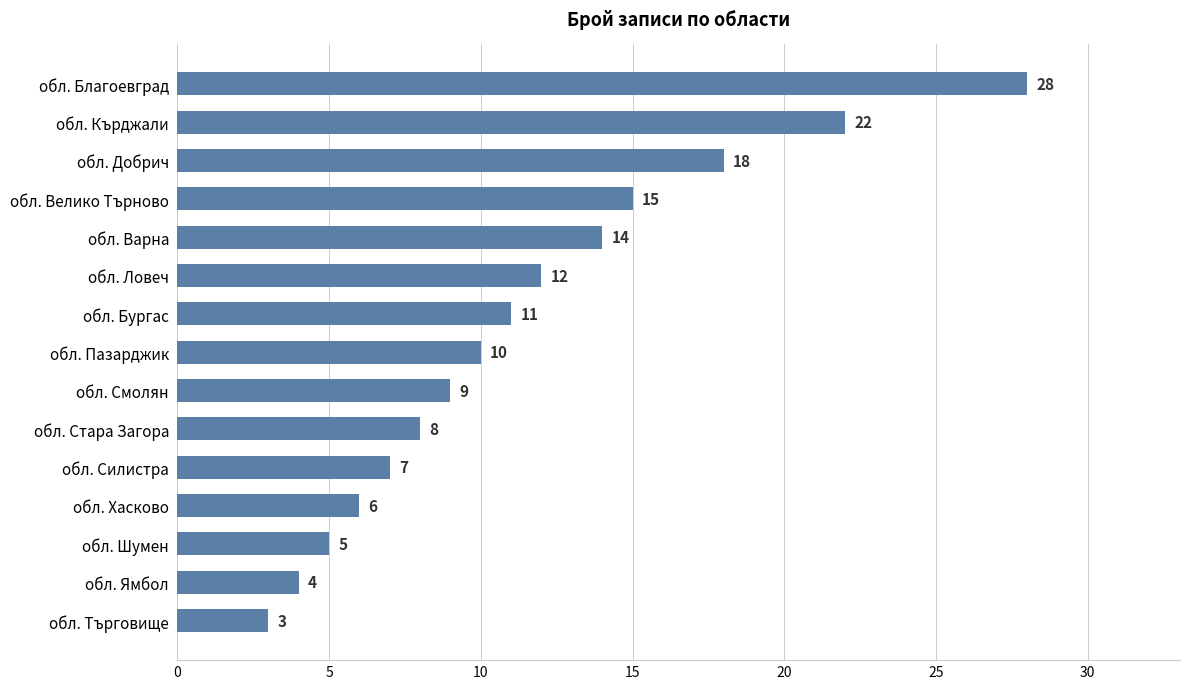

Are the bars grouped side by side (vs. stacked)?

No